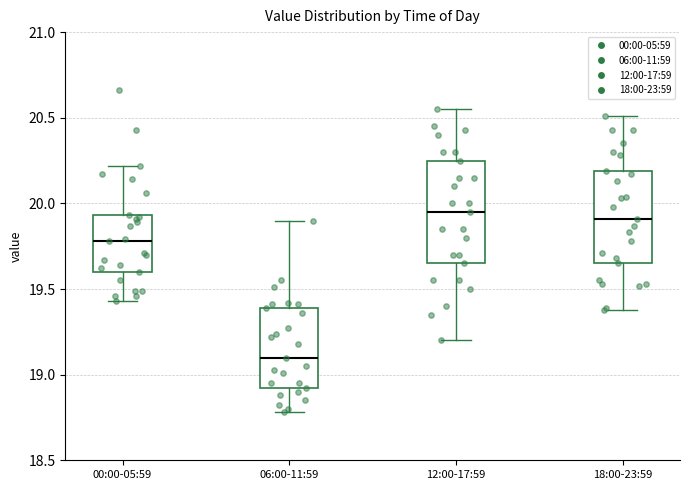

Reading left to right, transcribe this box plot: for each box, give where its median line is, the range the box spans, and where its two whiskers end, as read against the y-axis. The values are not printed on the chart, so give them approximately, as read against the axis.

00:00-05:59: median 19.80, box 19.60 to 19.95, whiskers 19.45 to 20.20
06:00-11:59: median 19.10, box 18.90 to 19.40, whiskers 18.80 to 19.90
12:00-17:59: median 19.95, box 19.65 to 20.25, whiskers 19.20 to 20.55
18:00-23:59: median 19.90, box 19.65 to 20.20, whiskers 19.40 to 20.50